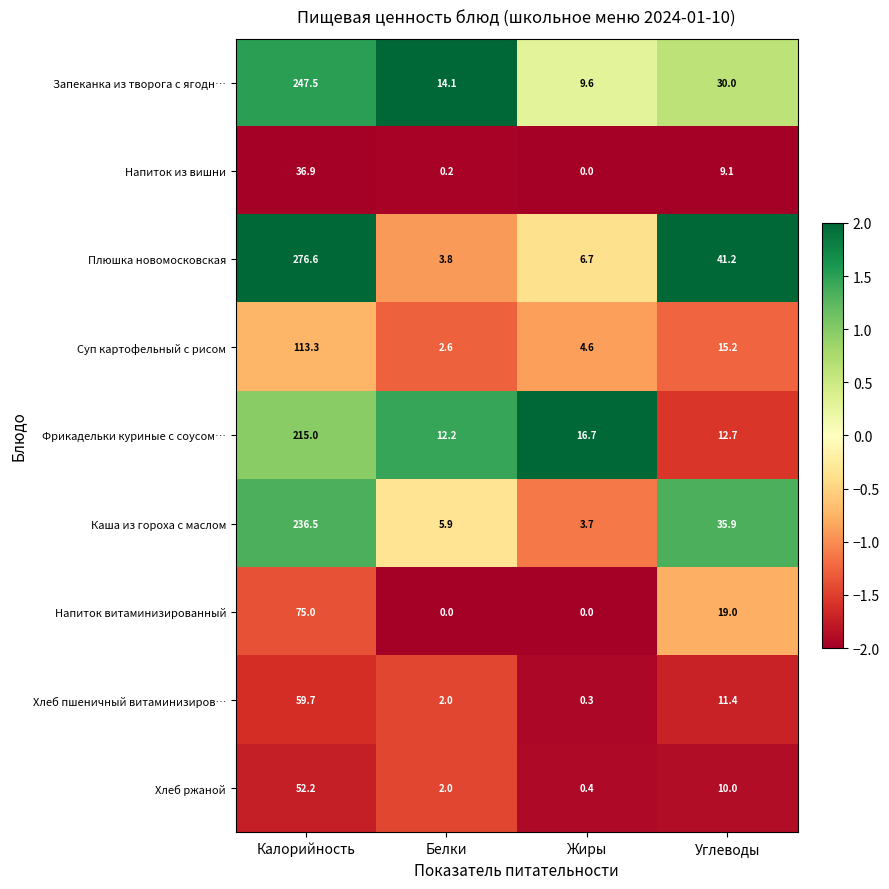

What is the spread (max minus min) of values at Калорийность?

239.7